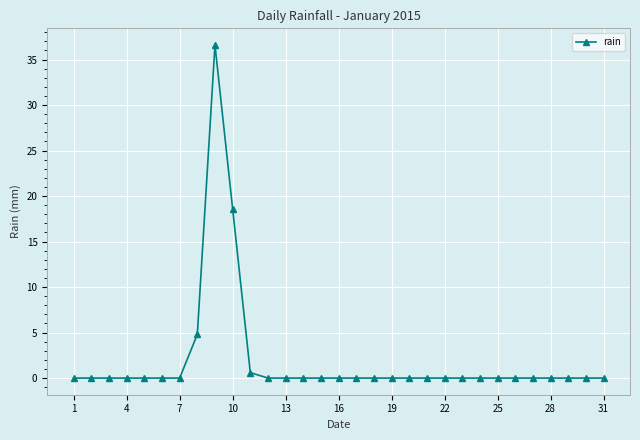

What is the difference between the maximum and minimum values?

36.6